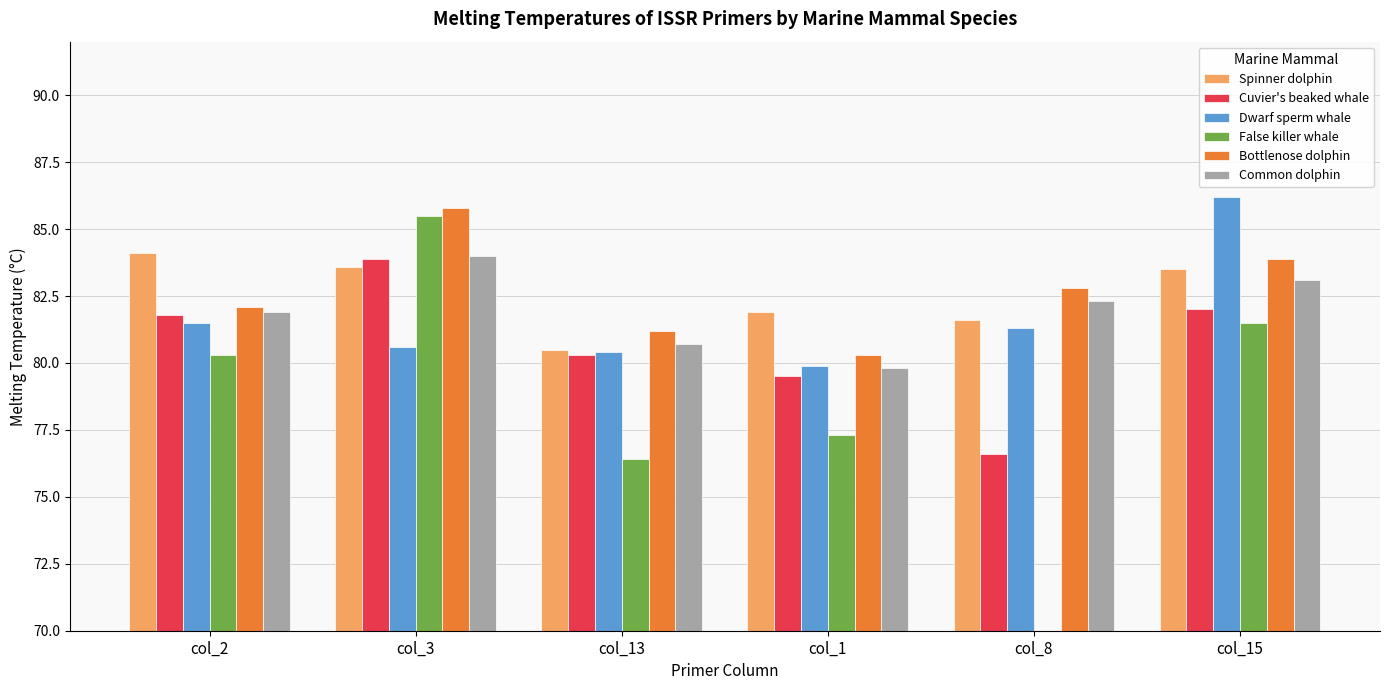

What is the sum of the Dwarf sperm whale values at col_3 and col_8?

161.9